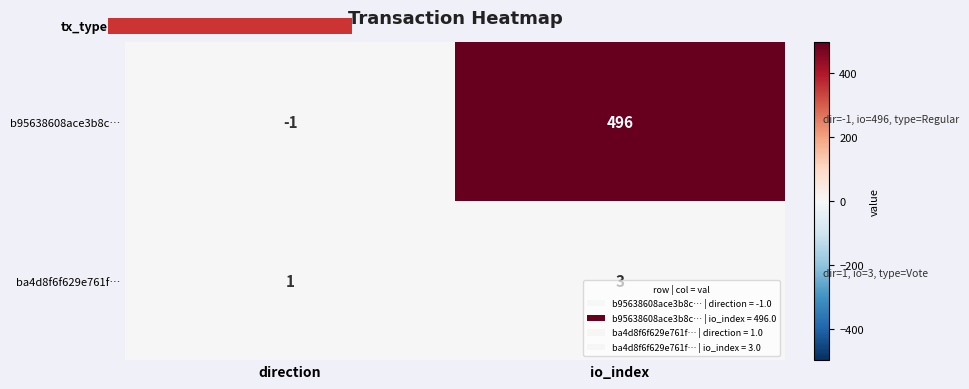

At which label is ba4d8f6f629e761f… closest to 2?

direction